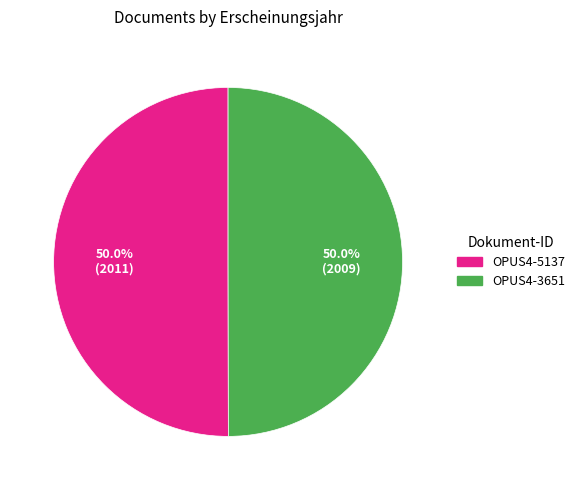

Do OPUS4-3651 and OPUS4-5137 together represent more than half of the pie?

Yes